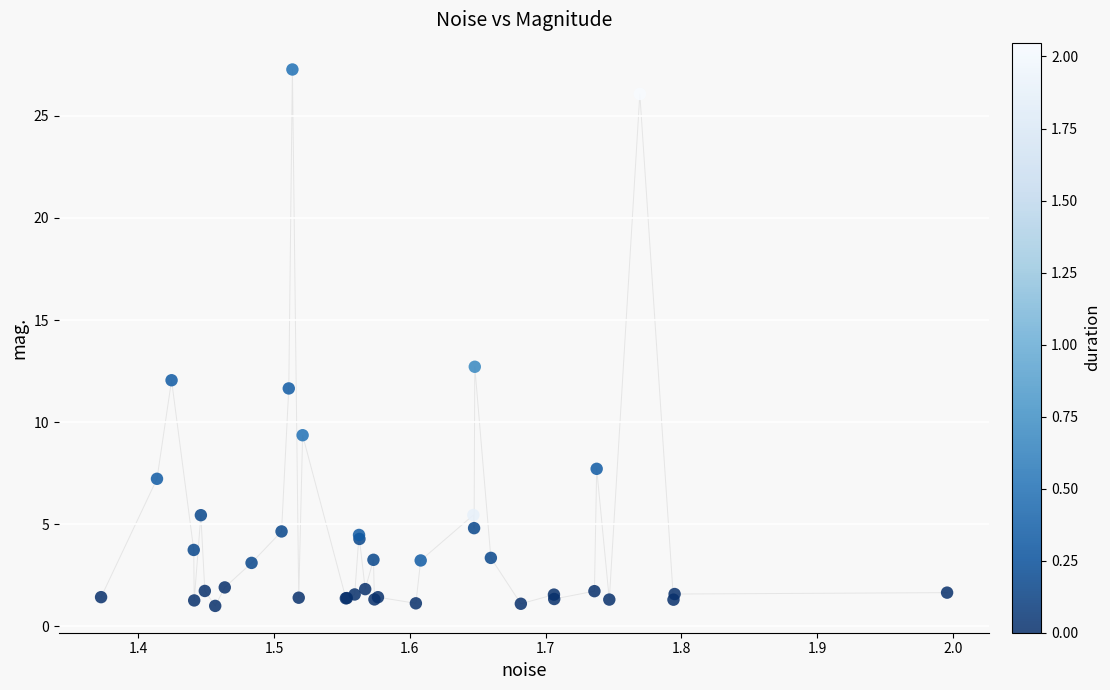

What Y value in the scatter plot is closest to 14?

12.7